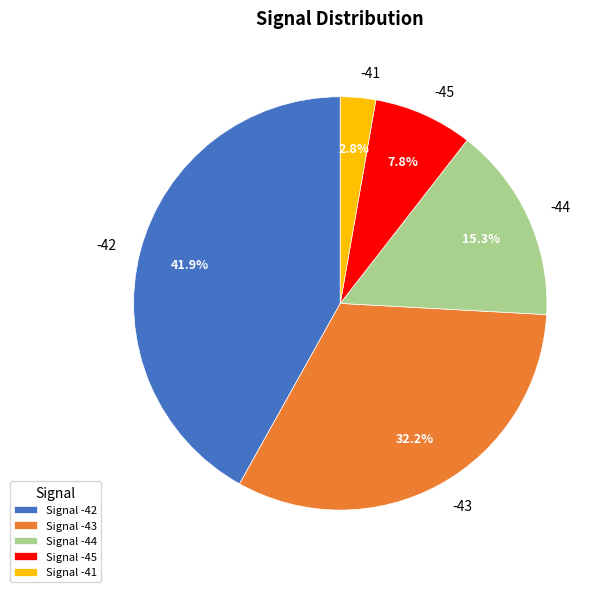

Between -45 and -44, which is larger?

-44